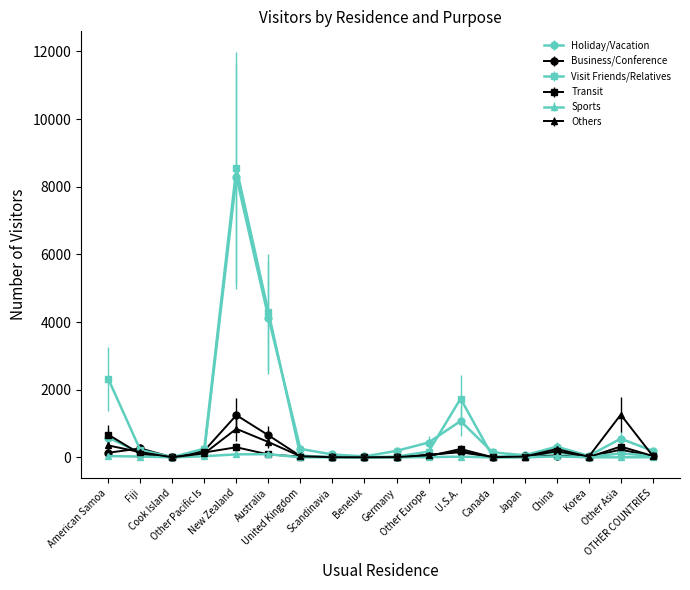

What is the total value across all series at Other Pacific Is?

926